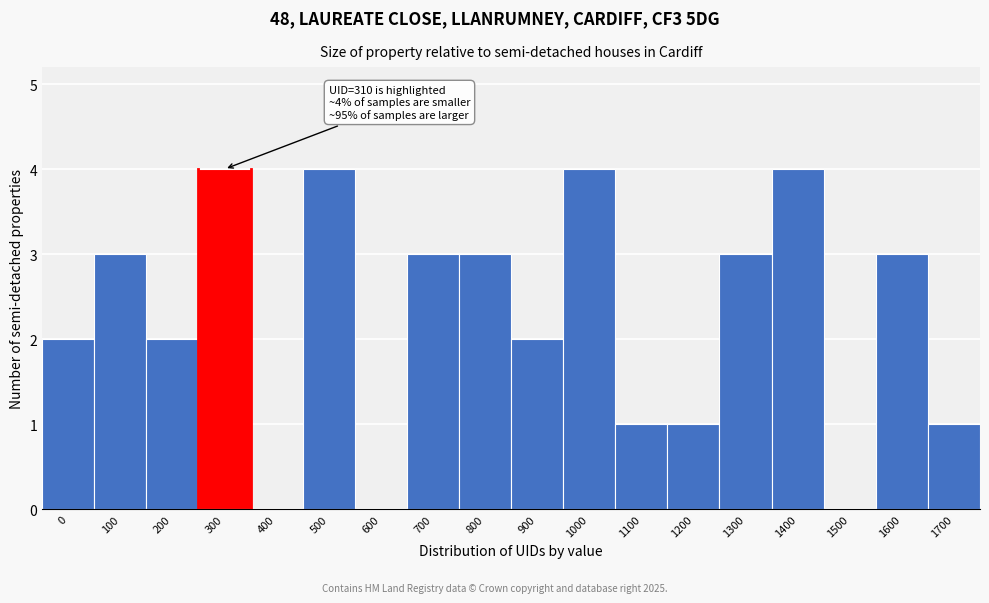

Reading right to left, transcribe all the data shown in this chart.

1700=1	1600=3	1500=0	1400=4	1300=3	1200=1	1100=1	1000=4	900=2	800=3	700=3	600=0	500=4	400=0	300=4	200=2	100=3	0=2